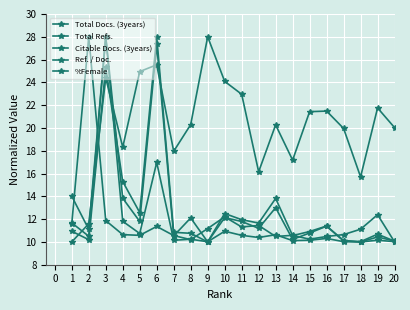

The value of Total Docs. (3years) at 2 is 11.1. True or false?

True